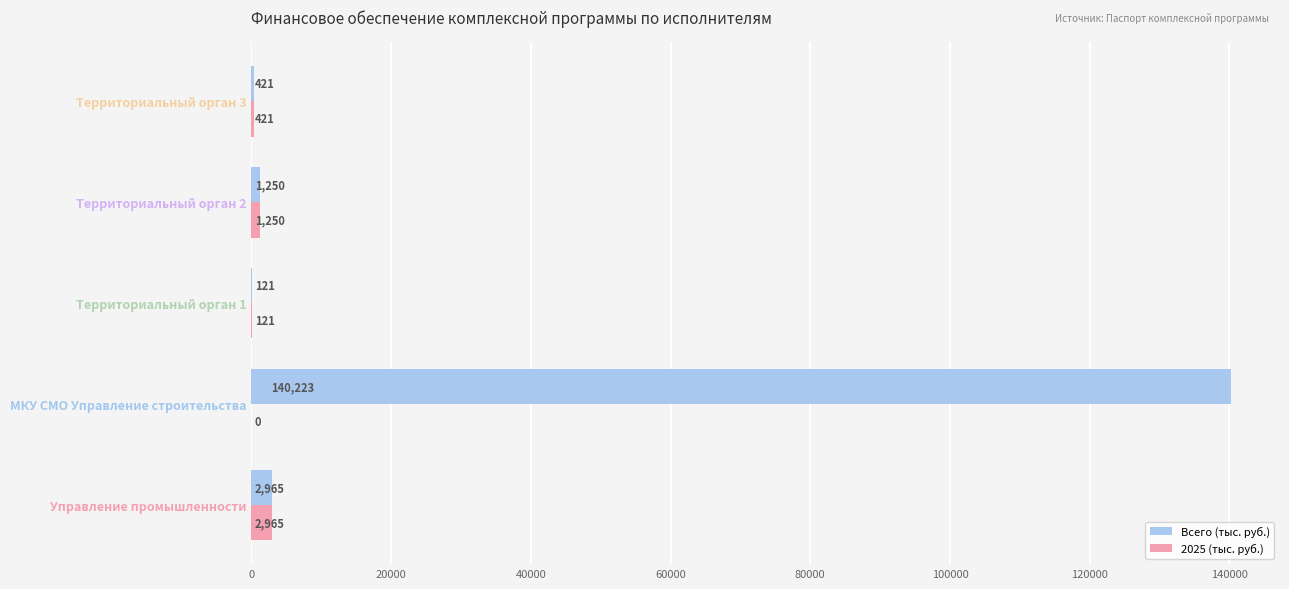

Which series has the largest total across all categories?

Всего (тыс. руб.)